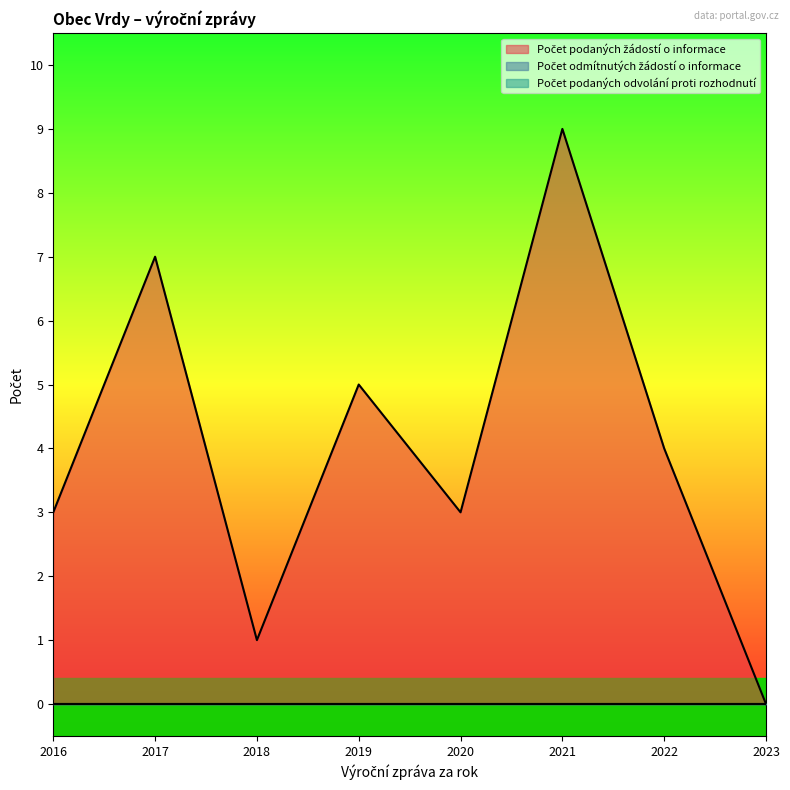

Does the chart display data point markers on the line(s)?

No